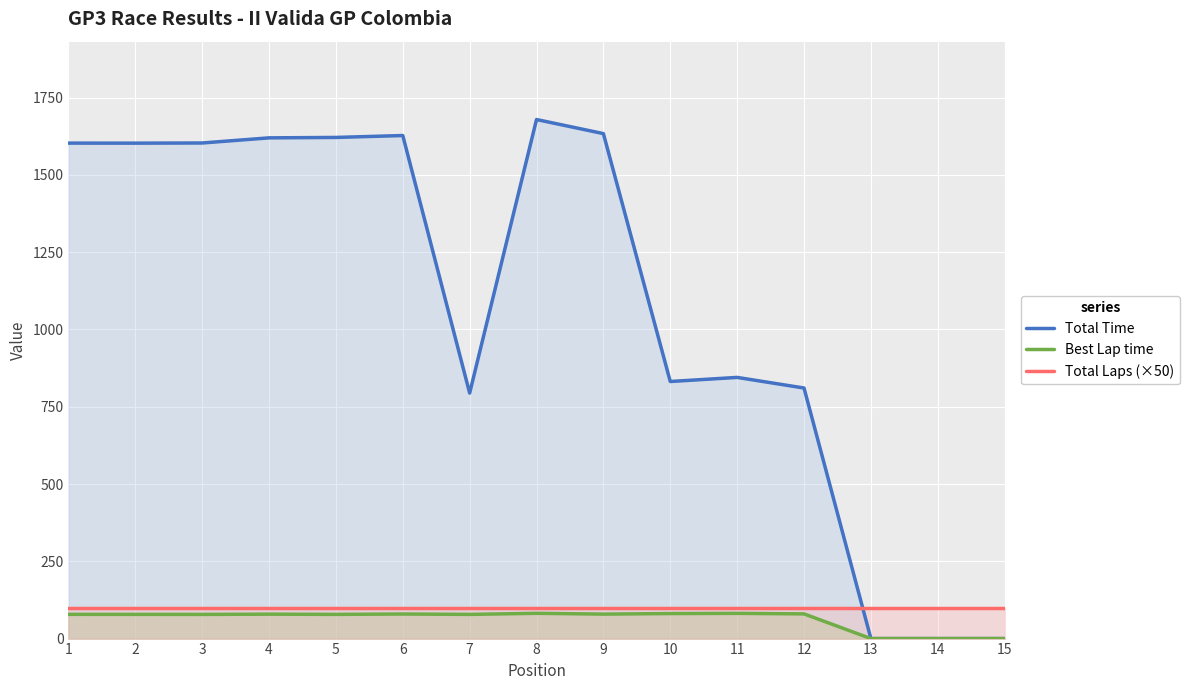

How many interior local peaks does the Best Lap time series have?

4